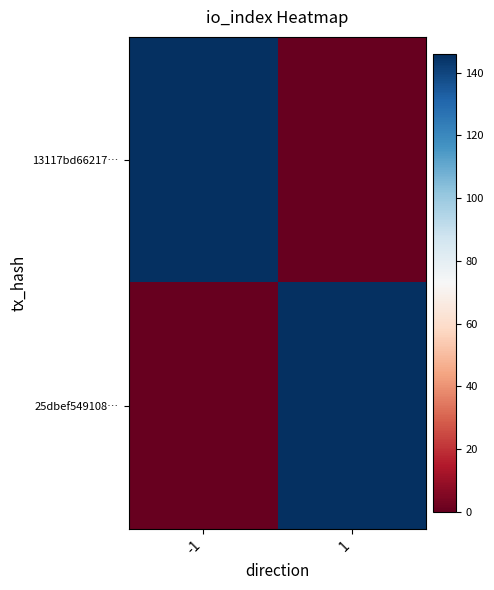

At how many categories does at least one series exceed 104?

2